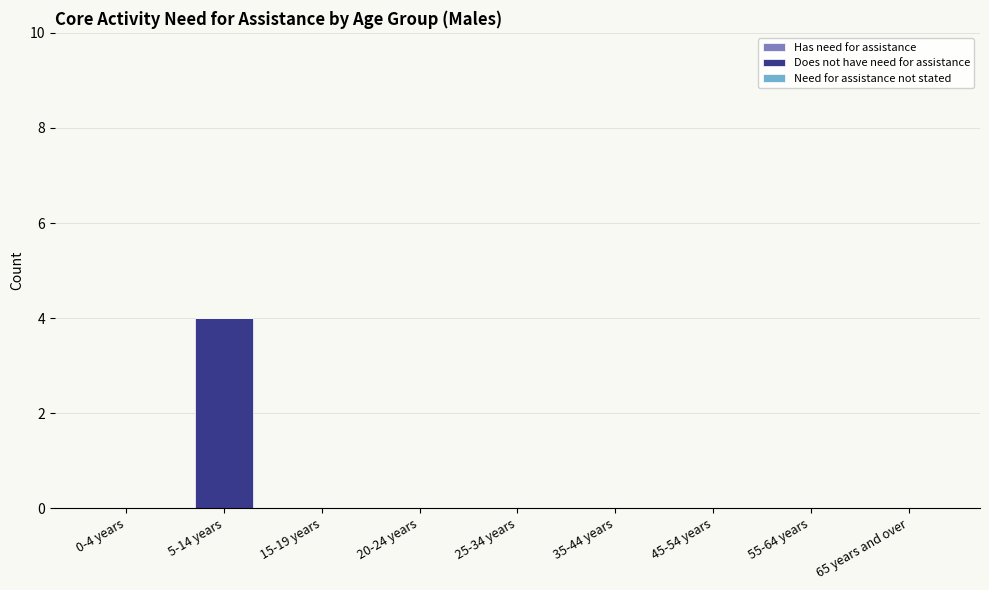

What is the change in value from 0-4 years to 5-14 years?

+4